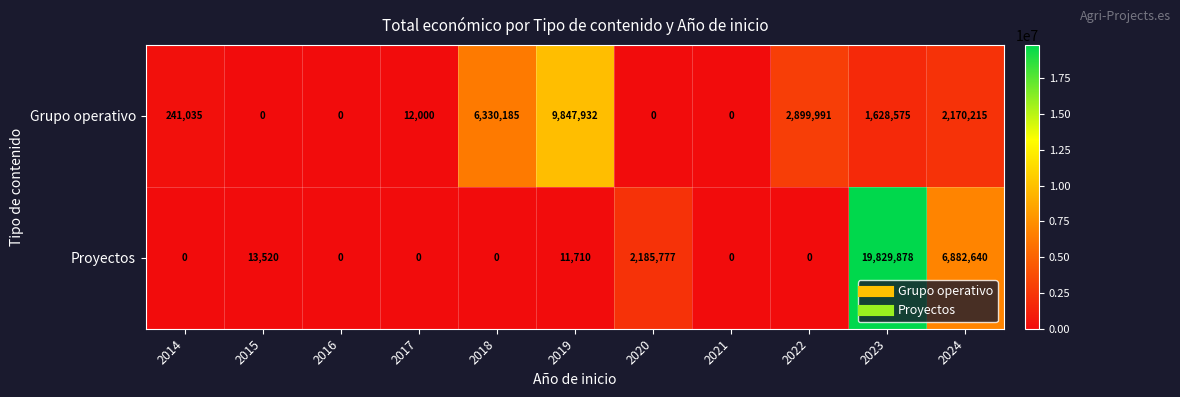

How many values in the Proyectos series exceed 0?

5